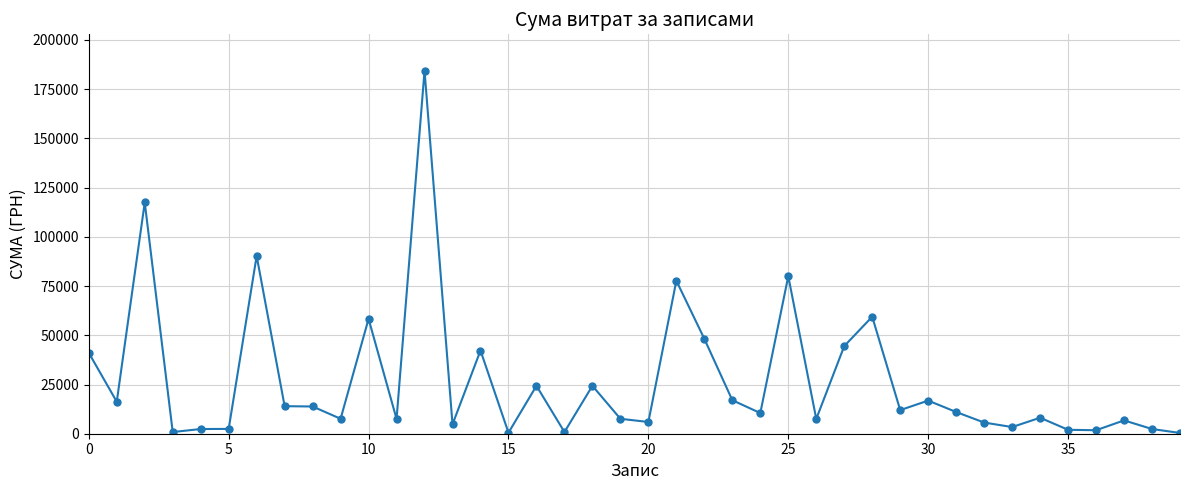

True or false: there are more than 1 points higher than both neighbors.

True